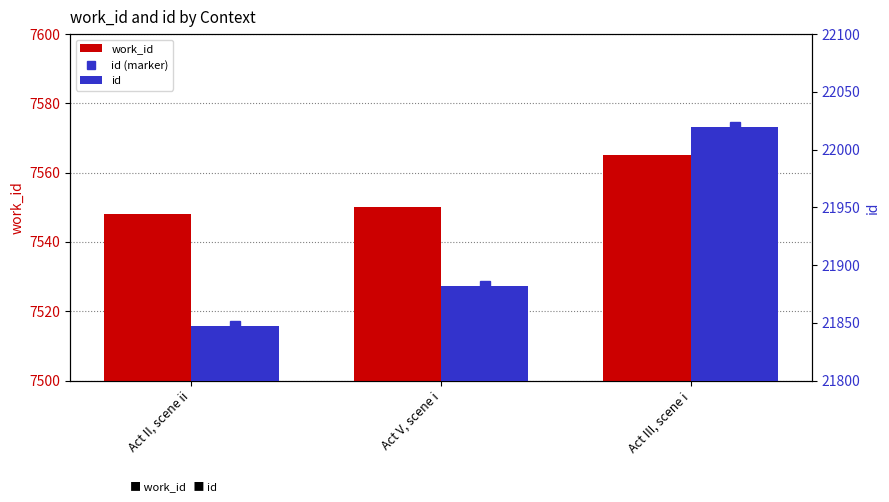

Between Act V, scene i and Act III, scene i, which series saw the biggest shift?

id (marker)